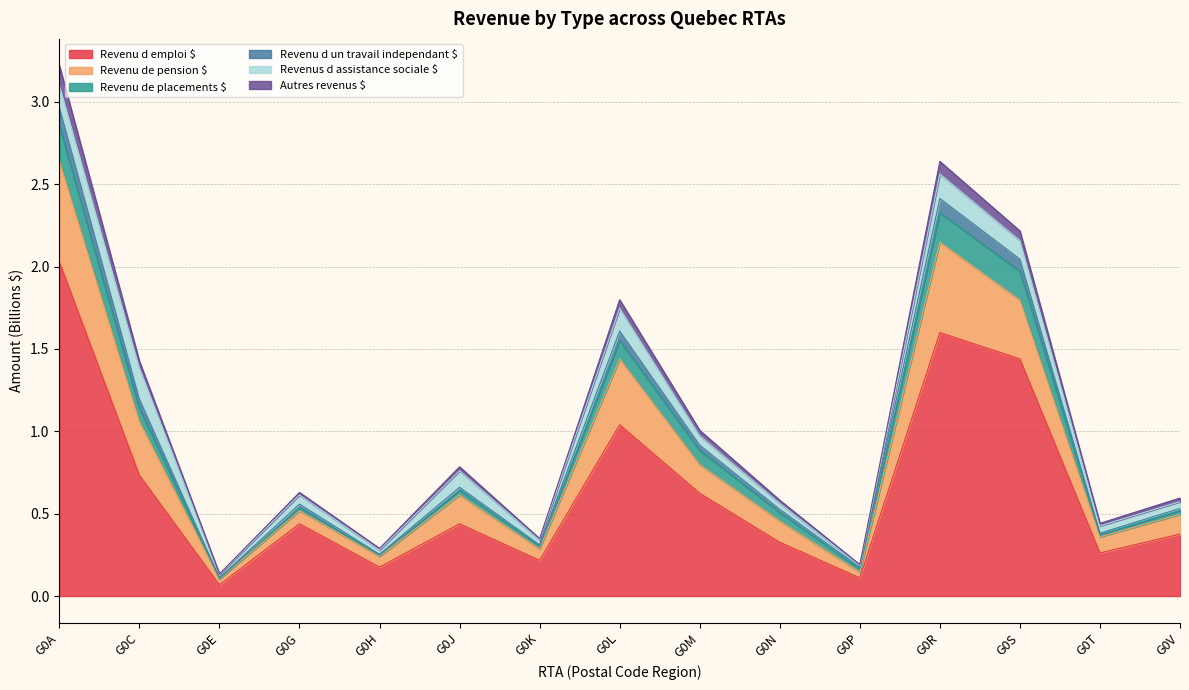

At which category does the chart reach its minimum across all series?

G0E